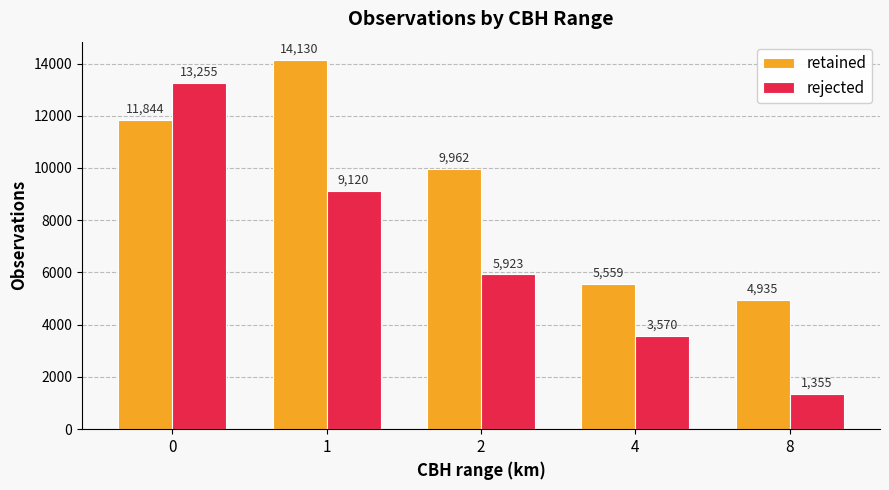

Count the rejected values in the range 3570 to 9120.

3